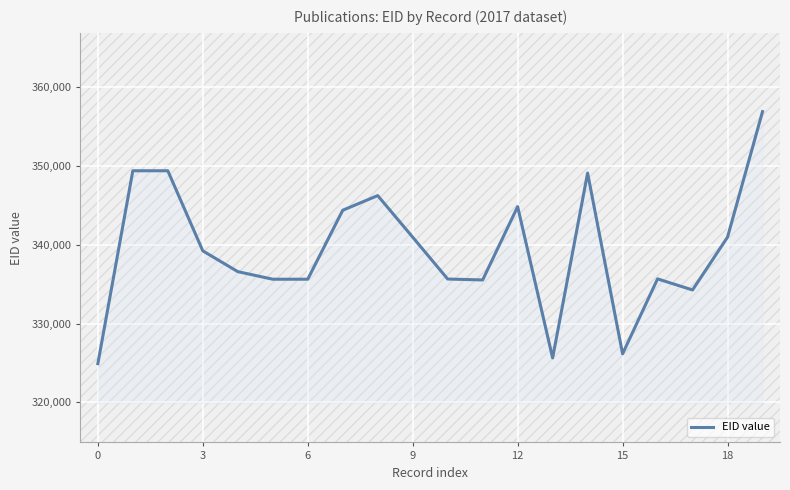

What is the difference between the maximum and minimum values?

31999